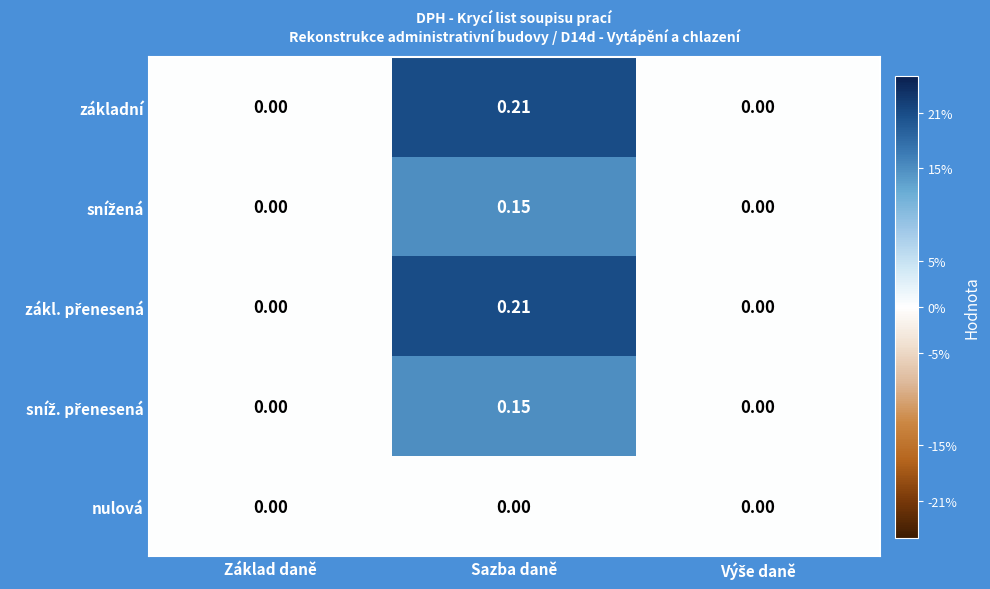

At which label does základní reach its peak?

Sazba daně